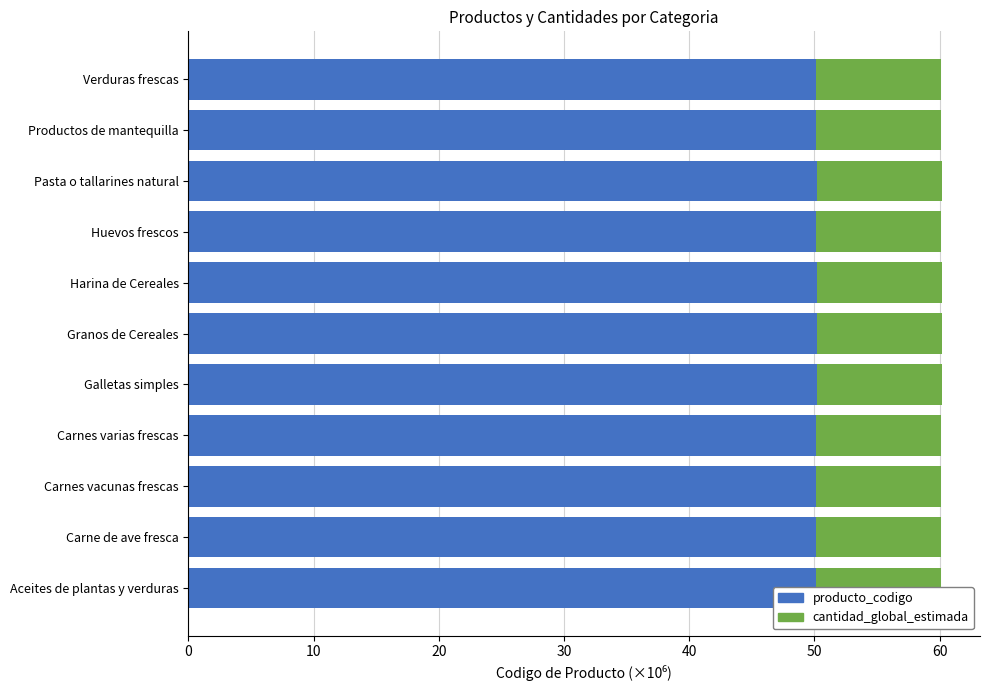

What is the sum of all producto_codigo values?

551.7